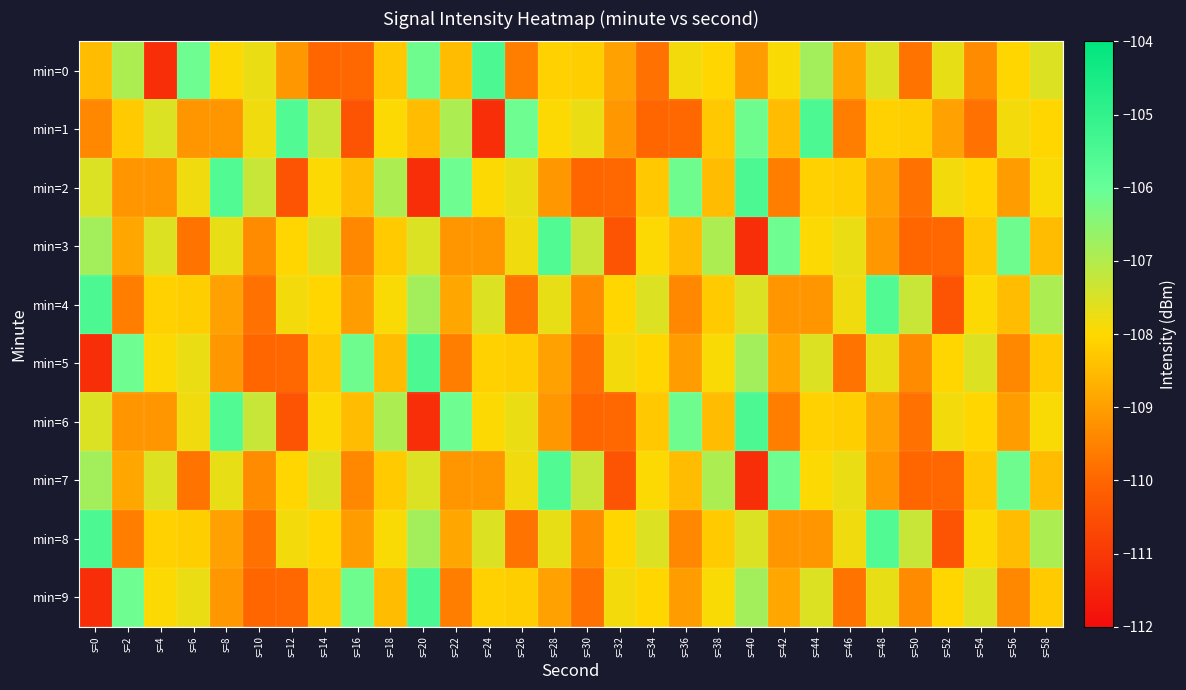

At which category is the sum across all series the highest?

s=20